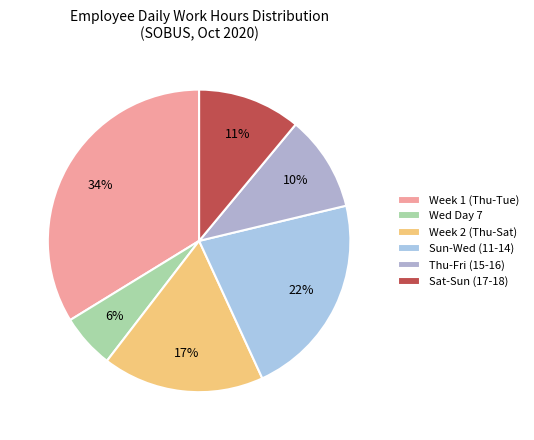

Count the number of slices in the pie.

6